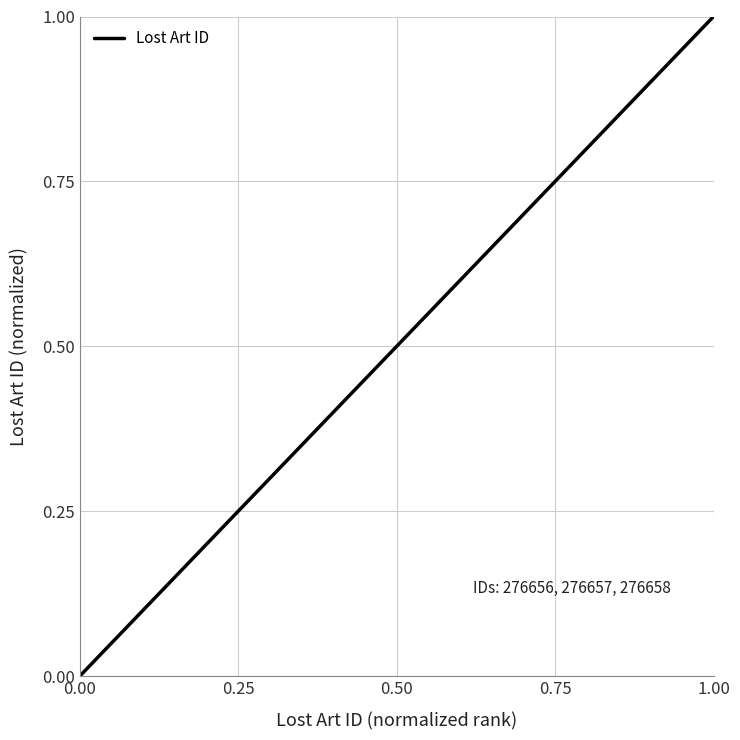

What is the difference between the maximum and minimum values?

1.0